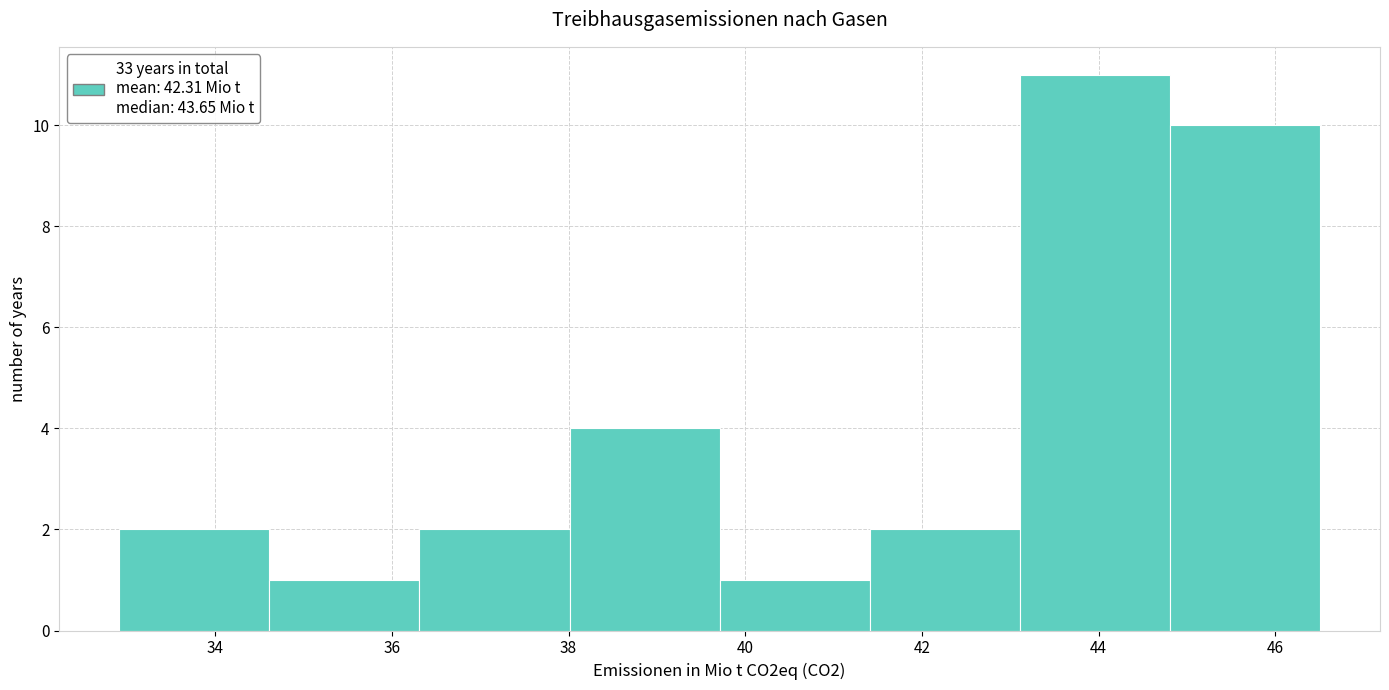

Reading left to right, transcribe this chart: for each bar, give the range it covers on the x-axis and its height. Neither the bar edges nor the heights are printed on the chart, so give them approximately, as read against the axes.

33.0 to 34.6: 2
34.6 to 36.4: 1
36.4 to 38.0: 2
38.0 to 39.8: 4
39.8 to 41.4: 1
41.4 to 43.2: 2
43.2 to 44.8: 11
44.8 to 46.6: 10